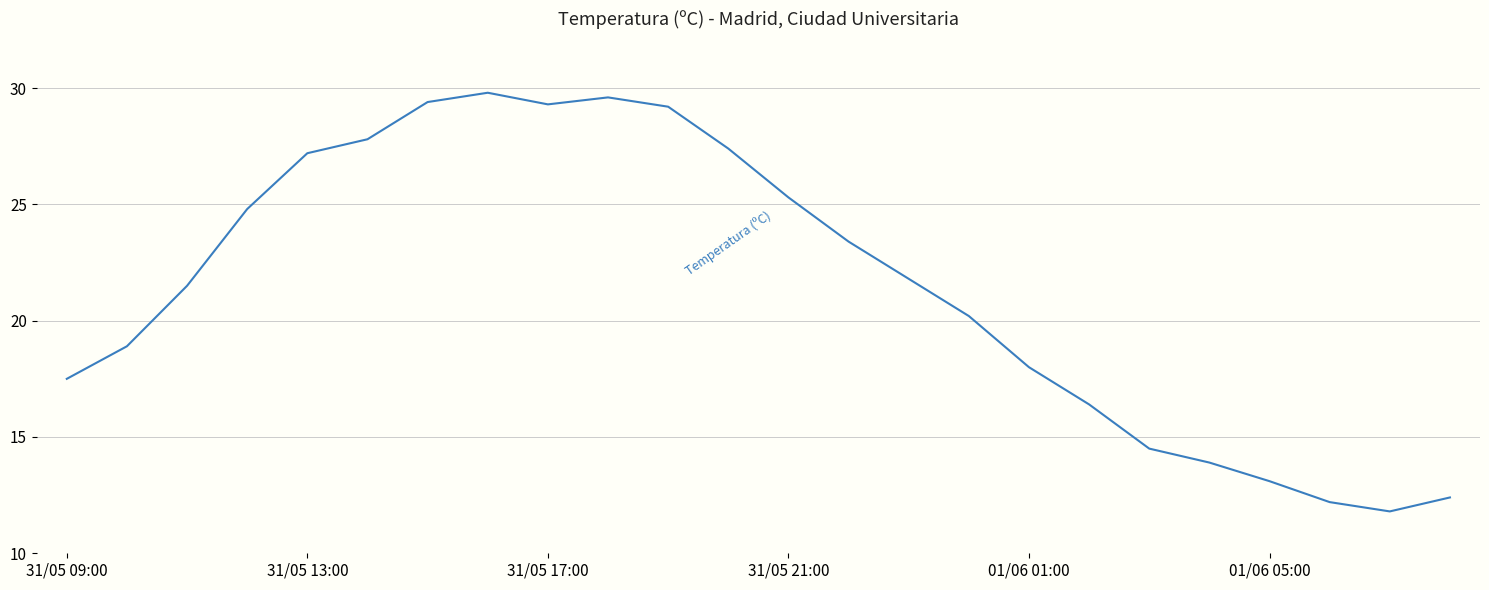

What is the difference between the maximum and minimum values?

18.0